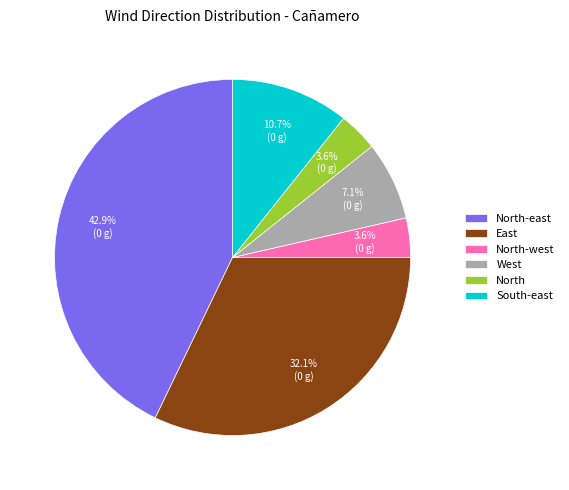

Is there any slice that represents more than half of the pie?

No